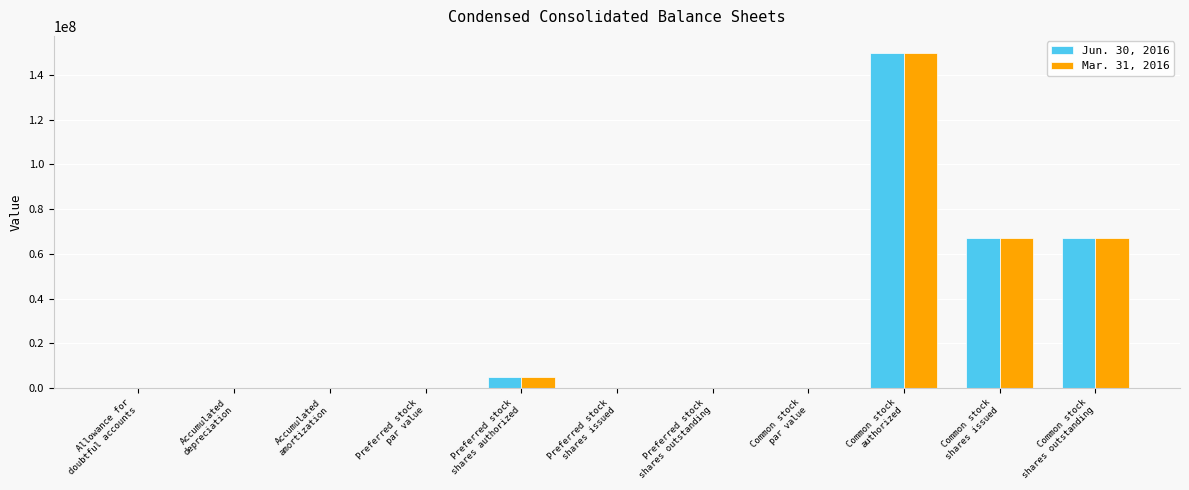

What is the maximum value for Mar. 31, 2016?

150000000.0